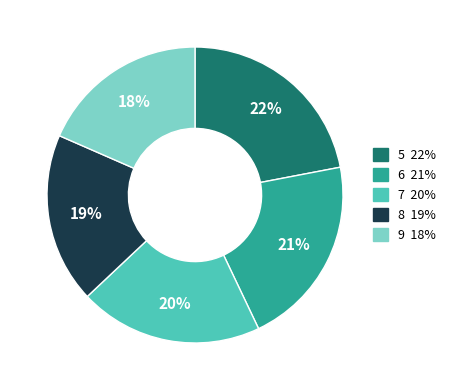

Does any single category account for the majority?

No